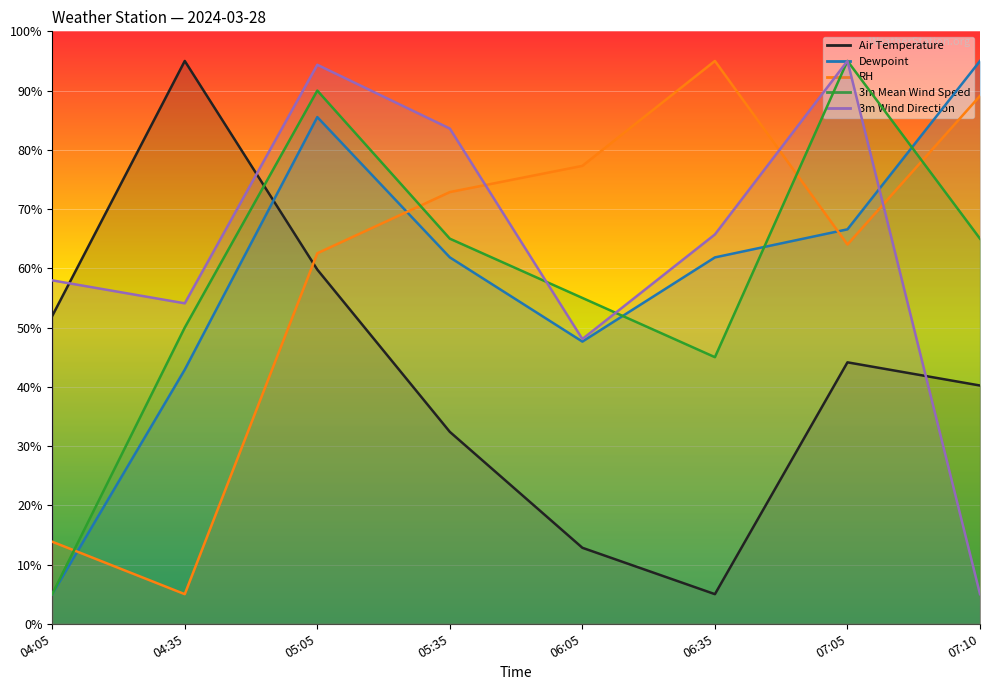

The value of Air Temperature at 07:05 is 70.4. True or false?

False